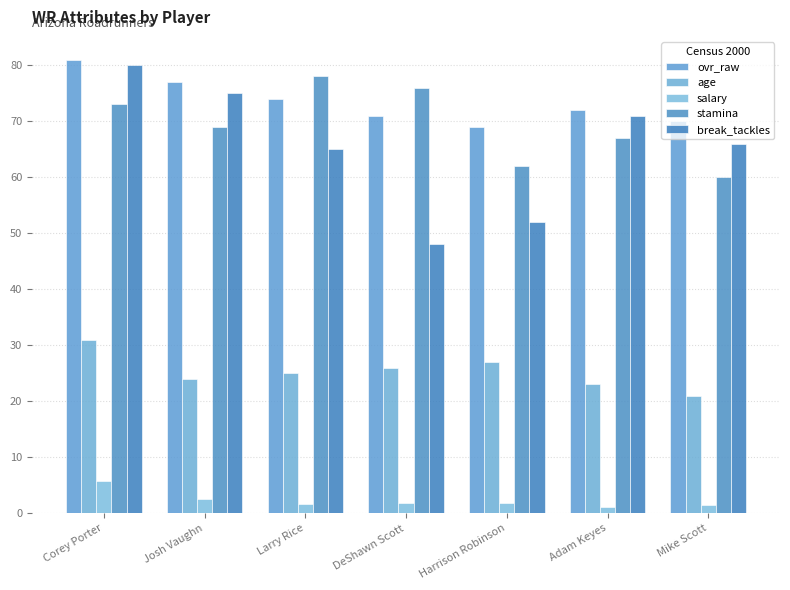

How many bars are there in total?

35